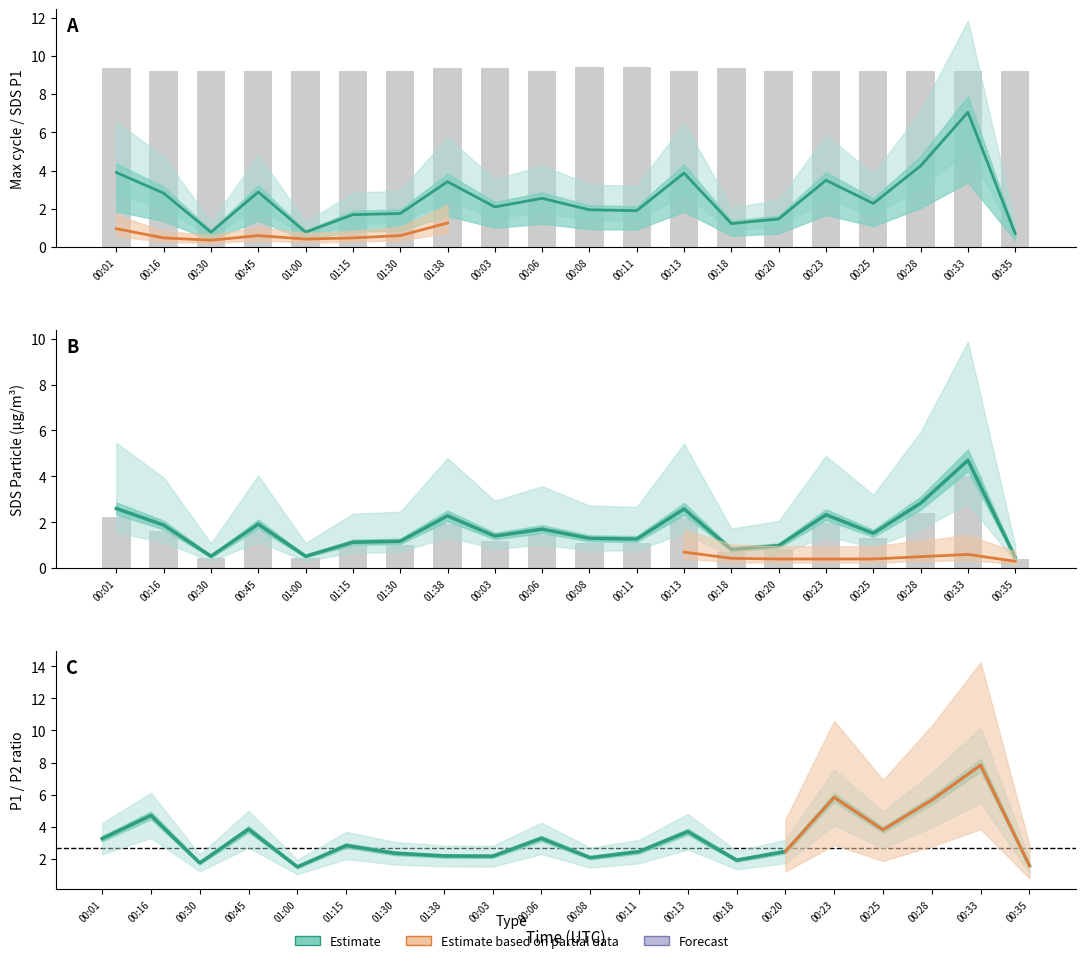

Reading left to right, extract all data points from this chart.

Estimate (central): 00:01=3.9	00:16=2.8	00:30=0.8	00:45=2.9	01:00=0.8	01:15=1.7	01:30=1.8	01:38=3.4	00:03=2.1	00:06=2.5	00:08=2.0	00:11=1.9	00:13=3.9	00:18=1.2	00:20=1.5	00:23=3.5	00:25=2.3	00:28=4.2	00:33=7.1	00:35=0.7
SDS P1 estimate: 00:01=2.6	00:16=1.9	00:30=0.5	00:45=1.9	01:00=0.5	01:15=1.1	01:30=1.2	01:38=2.3	00:03=1.4	00:06=1.7	00:08=1.3	00:11=1.3	00:13=2.6	00:18=0.8	00:20=1.0	00:23=2.3	00:25=1.5	00:28=2.8	00:33=4.7	00:35=0.5
P1/P2 ratio estimate: 00:01=3.2	00:16=4.7	00:30=1.7	00:45=3.8	01:00=1.5	01:15=2.8	01:30=2.3	01:38=2.2	00:03=2.2	00:06=3.3	00:08=2.1	00:11=2.4	00:13=3.7	00:18=1.9	00:20=2.4	00:23=5.8	00:25=3.8	00:28=5.7	00:33=7.8	00:35=1.6